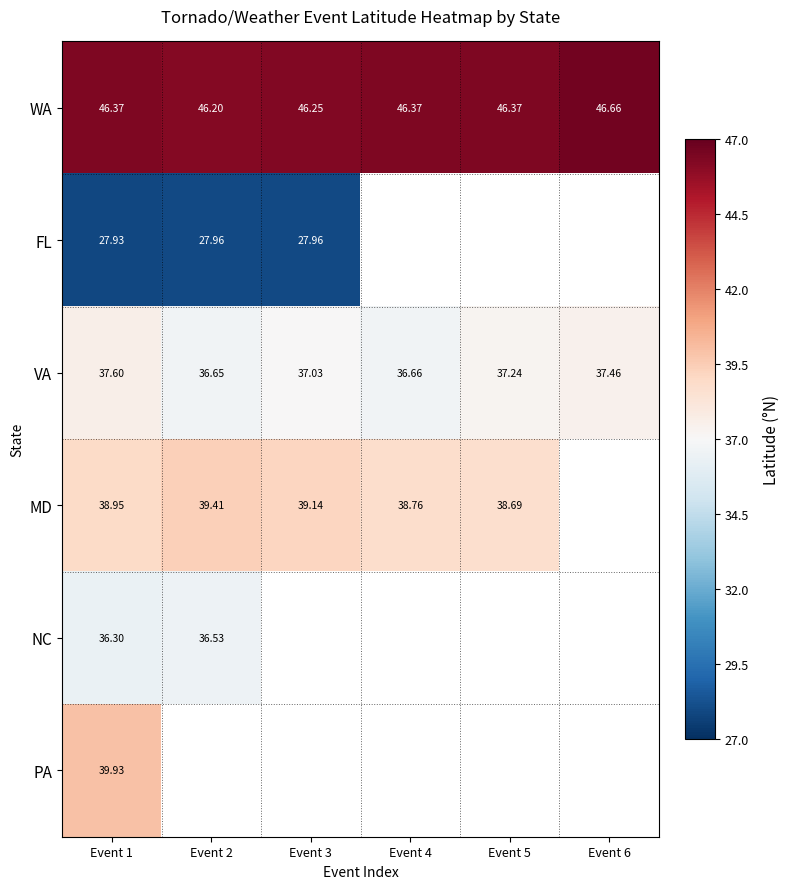

How many data points does each series have?

6